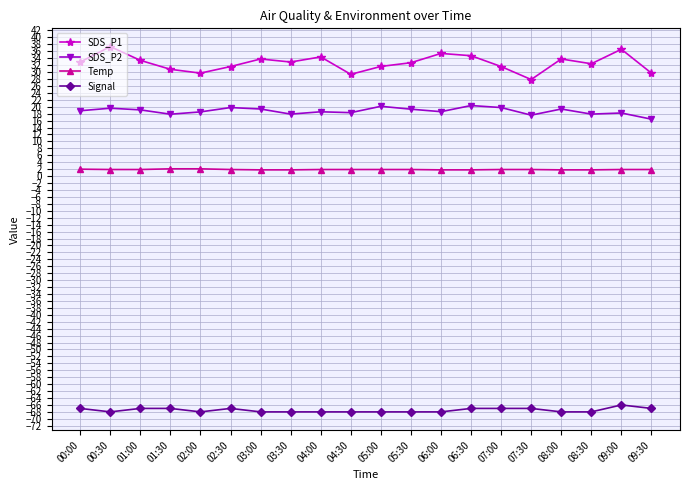

What is the label of the 11th point from the left?

05:00